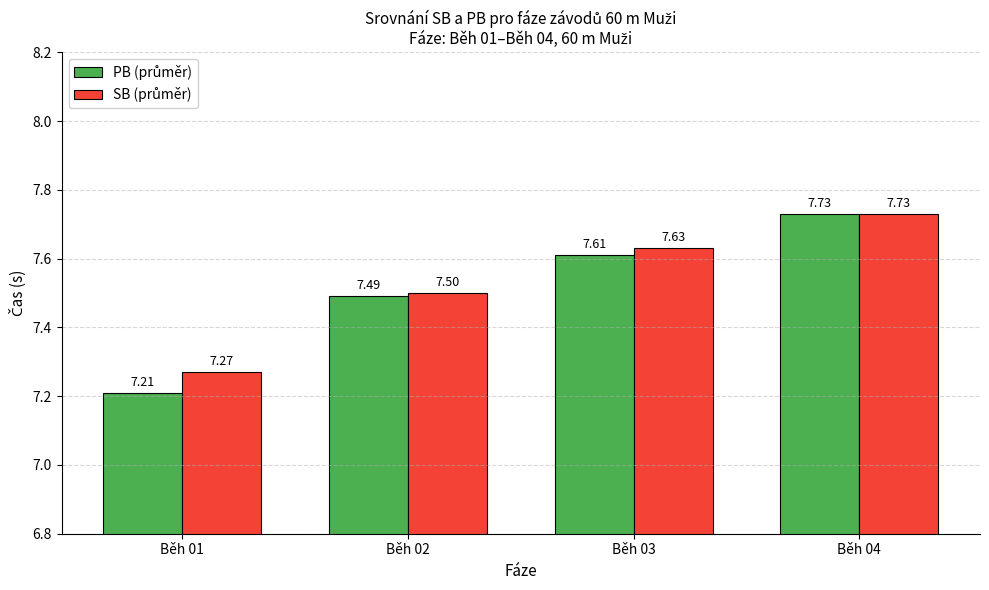

At which category is the sum across all series the highest?

Běh 04